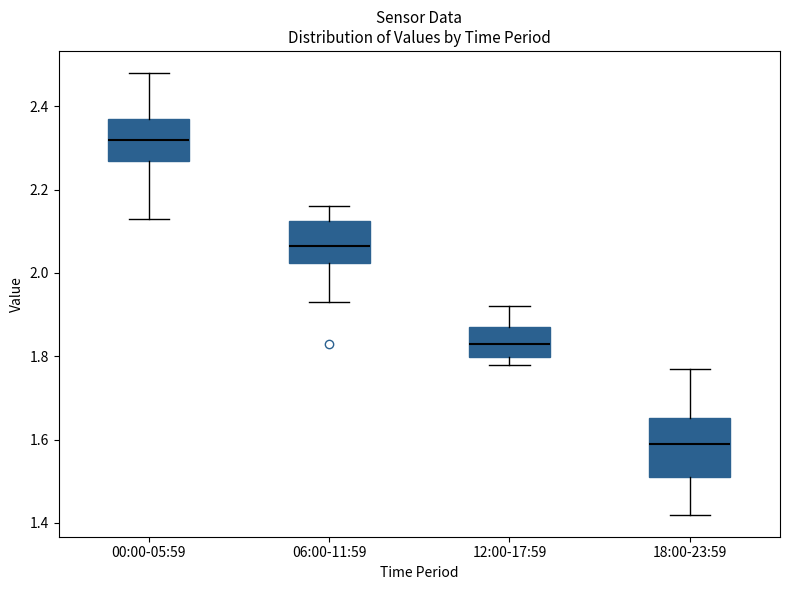

Reading left to right, transcribe this box plot: for each box, give where its median line is, the range the box spans, and where its two whiskers end, as read against the y-axis. The values are not printed on the chart, so give them approximately, as read against the axis.

00:00-05:59: median 2.32, box 2.28 to 2.38, whiskers 2.14 to 2.48
06:00-11:59: median 2.06, box 2.02 to 2.12, whiskers 1.94 to 2.16
12:00-17:59: median 1.84, box 1.80 to 1.88, whiskers 1.78 to 1.92
18:00-23:59: median 1.60, box 1.52 to 1.66, whiskers 1.42 to 1.78